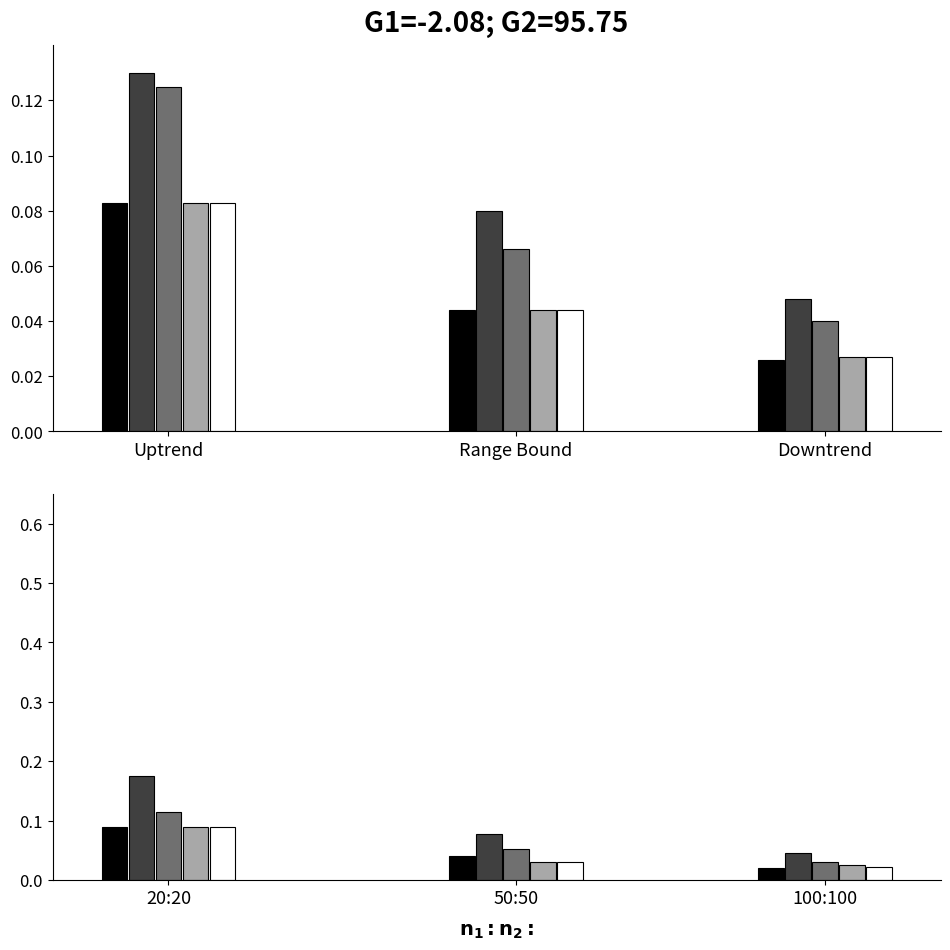

Where is Light Gray nearest to the value 0?

100:100